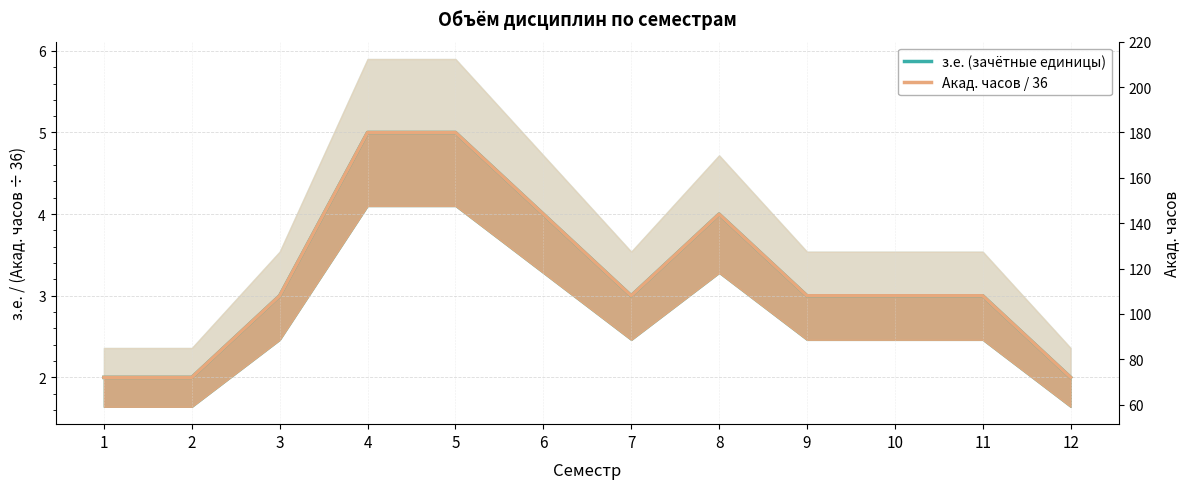

What is the average value of the Акад. часов / 36 series?

3